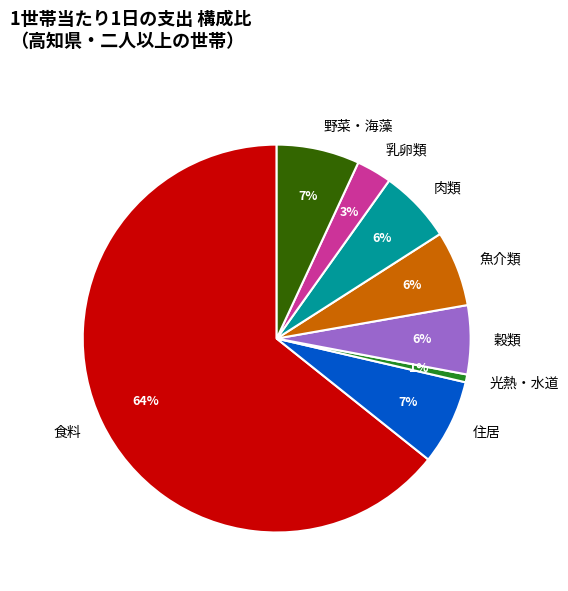

Which slice is the smallest?

光熱・水道